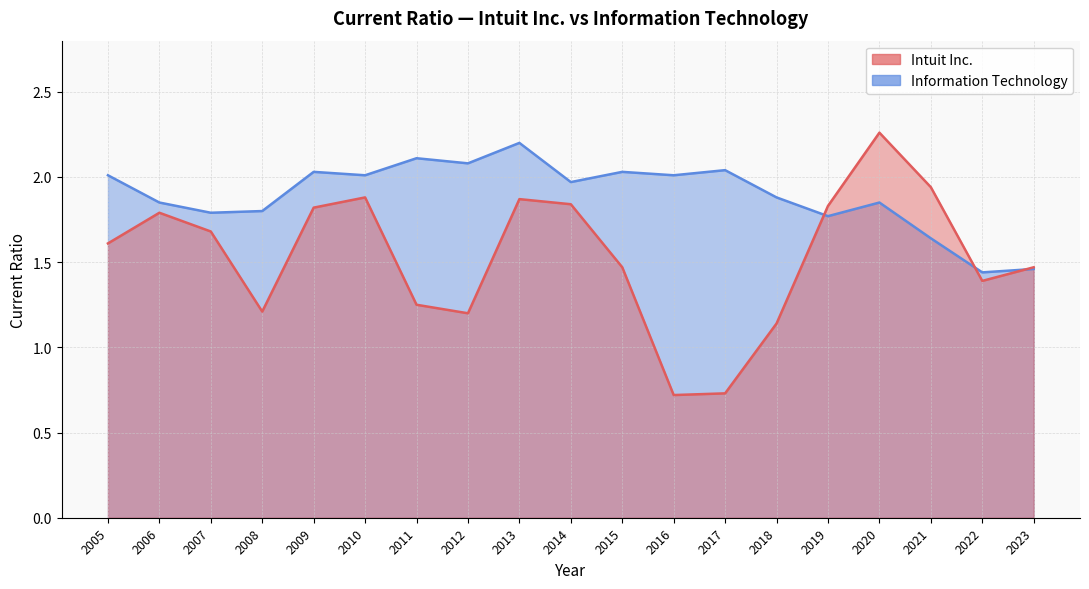

At which category is the sum across all series the highest?

2020